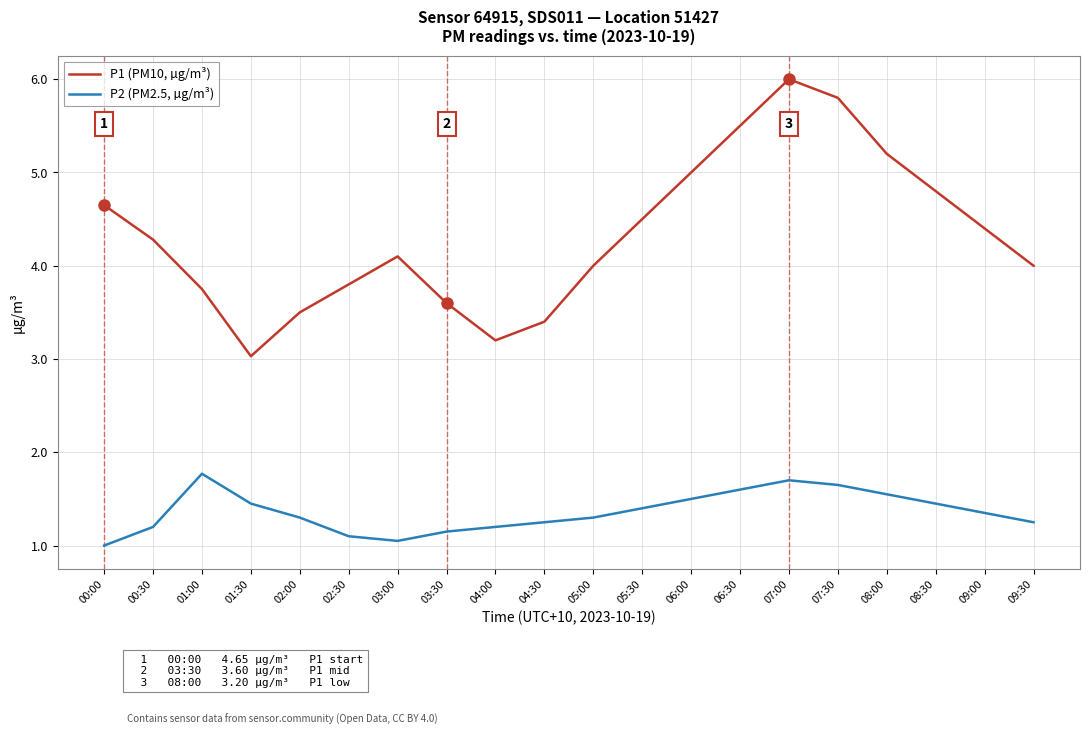

What is the difference between the P2 (PM2.5, µg/m³) values at 00:30 and 00:00?

0.2